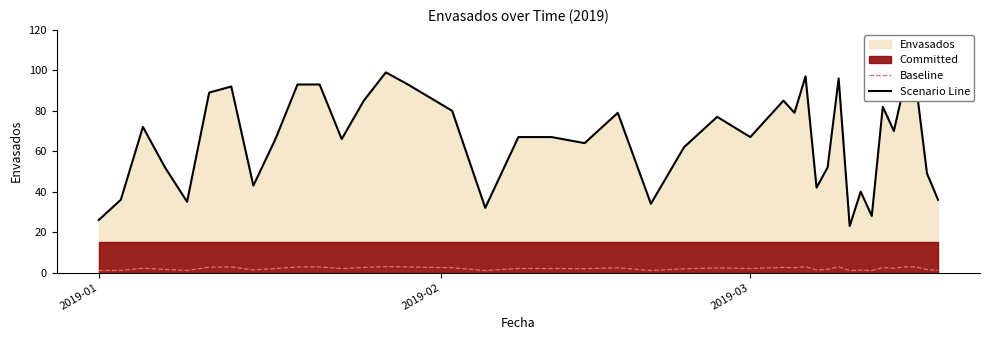

True or false: Baseline and Scenario Line intersect in this chart.

False